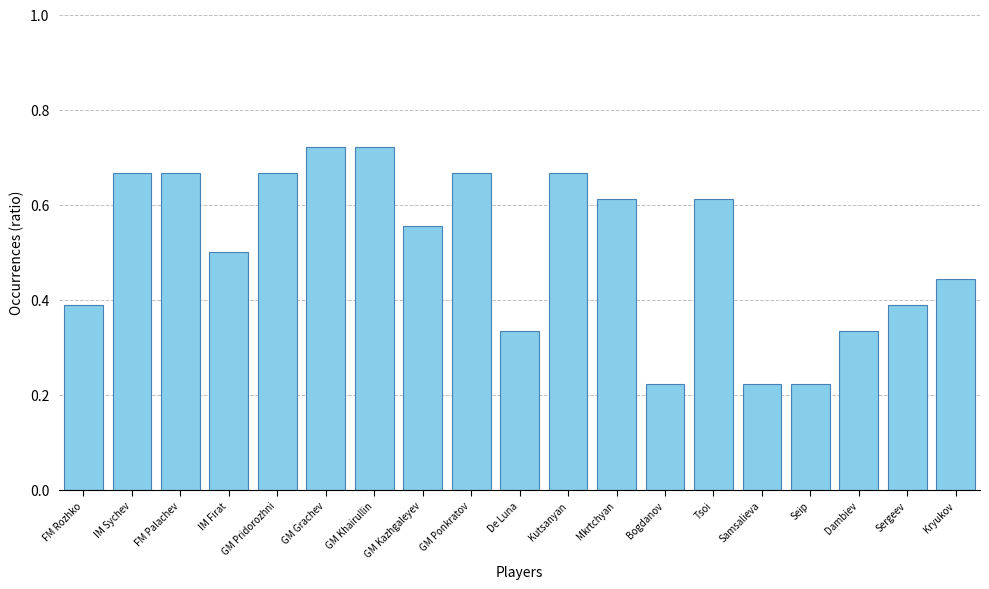

Between FM Rozhko and Seip, which is larger?

FM Rozhko